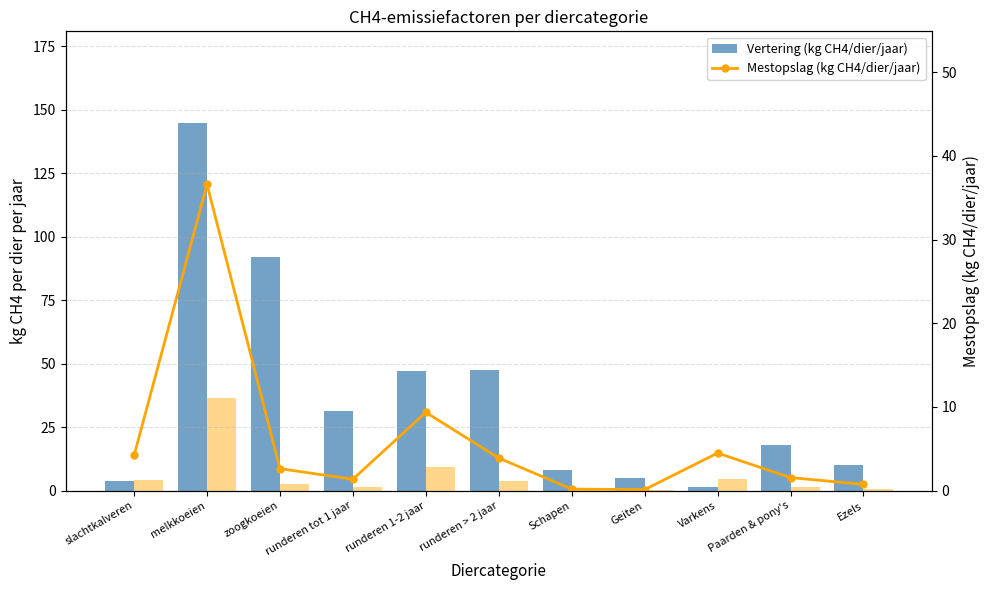

What is the spread (max minus min) of values at Varkens?

3.0